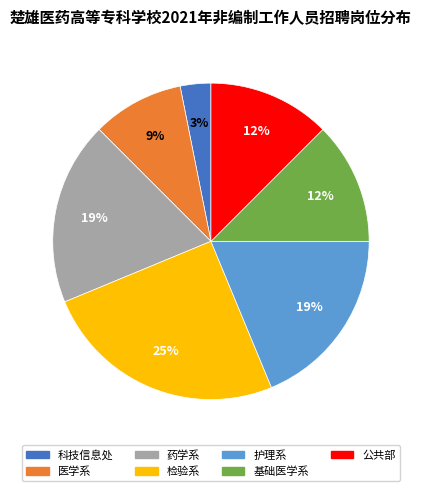

The 公共部 slice represents 5% of the pie. True or false?

False